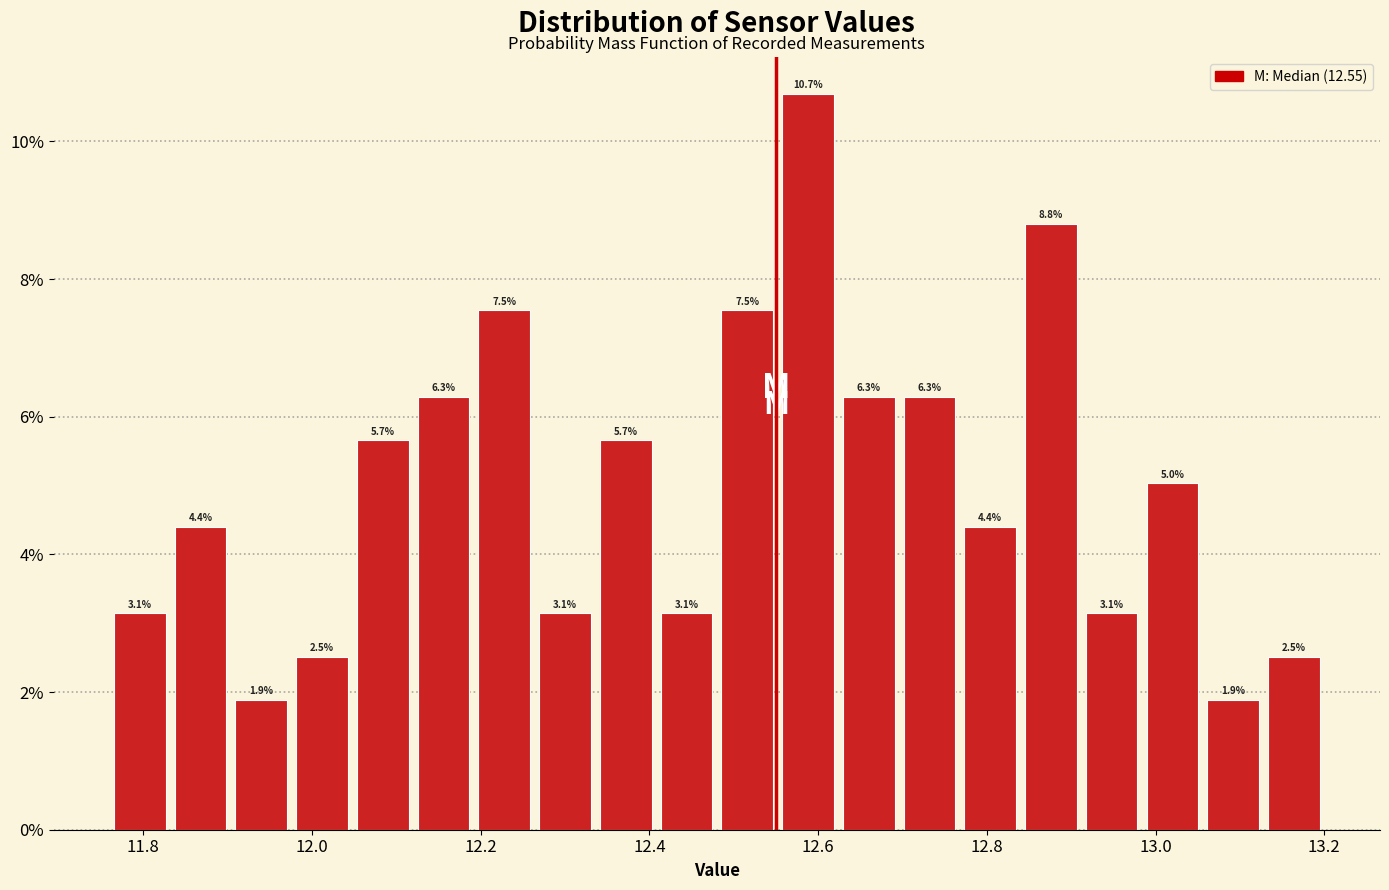

Around what value on the x-axis is the tallest bar? Give the approximate position of its centre, as read against the axis.

12.58